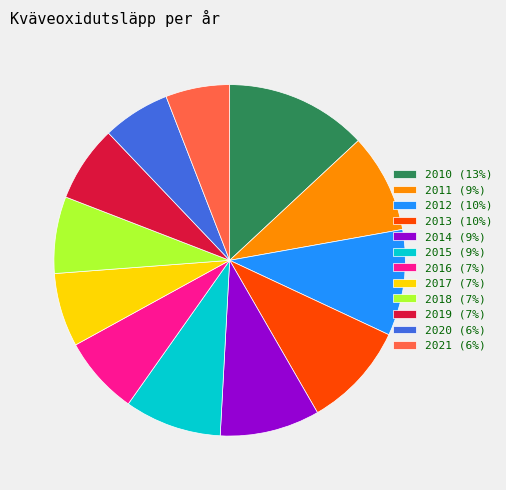

Which slice is the largest?

2010